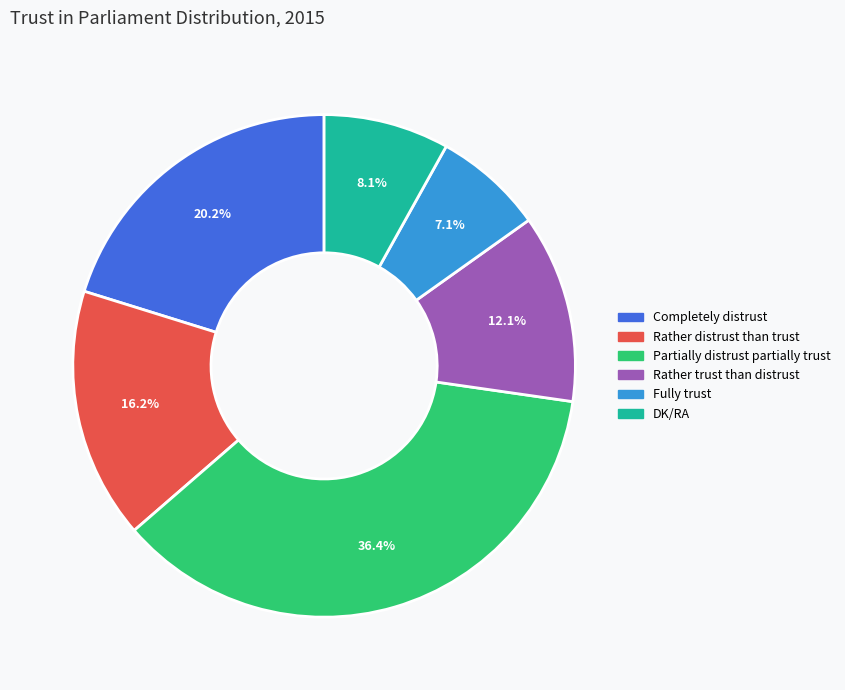

True or false: Fully trust accounts for 14% of the total.

False